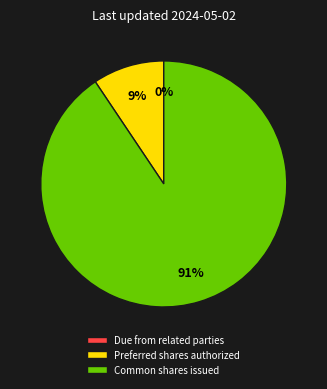

What is the majority slice?

Common shares issued